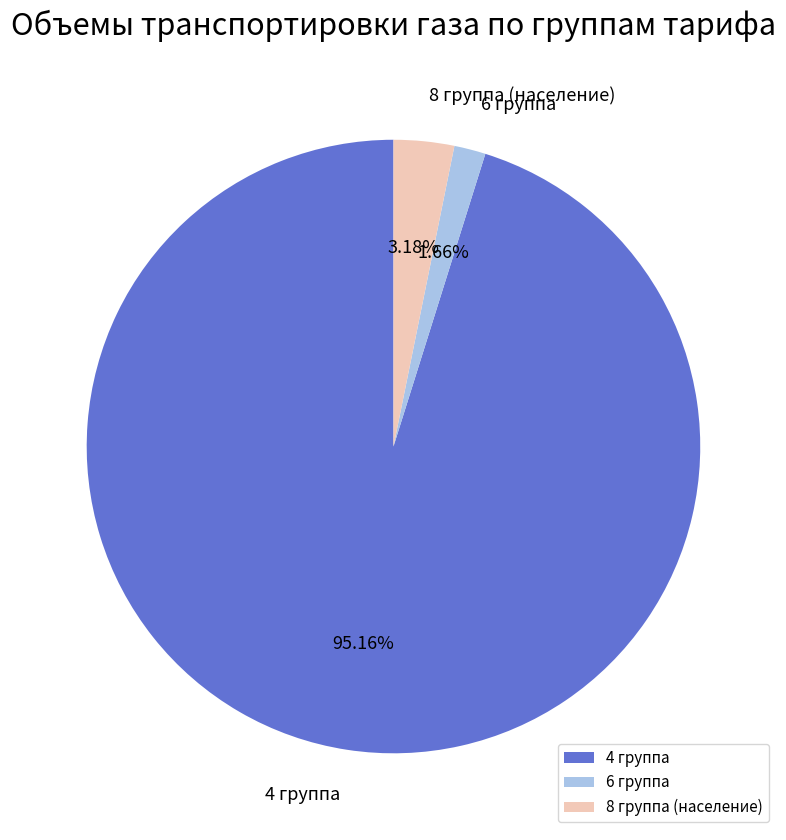

What percentage is the 4 группа slice, to the nearest percent?

95%